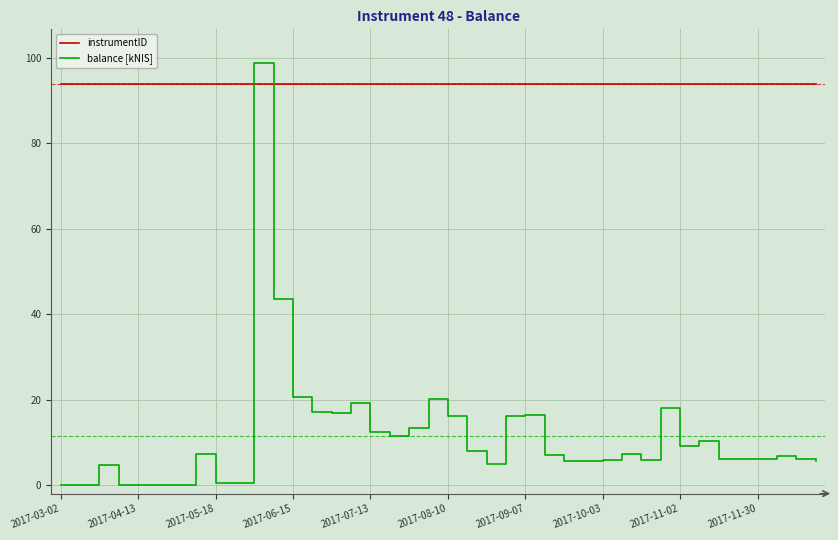

Which series has the largest total across all categories?

instrumentID